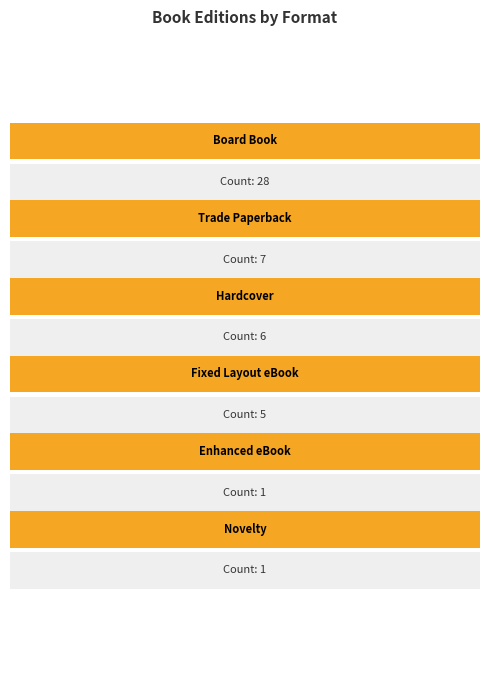

What is the smallest value displayed?

1